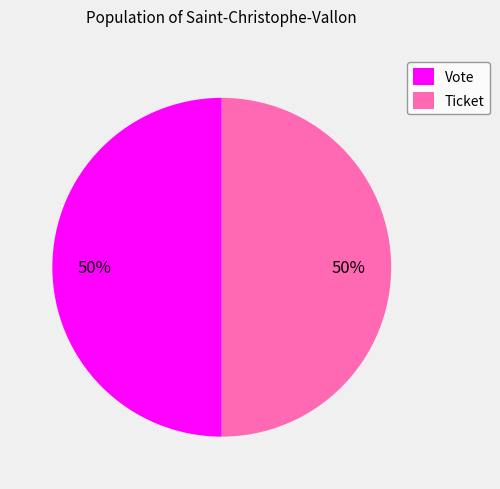

What is the ratio of the value at Vote to the value at Ticket?

1.0